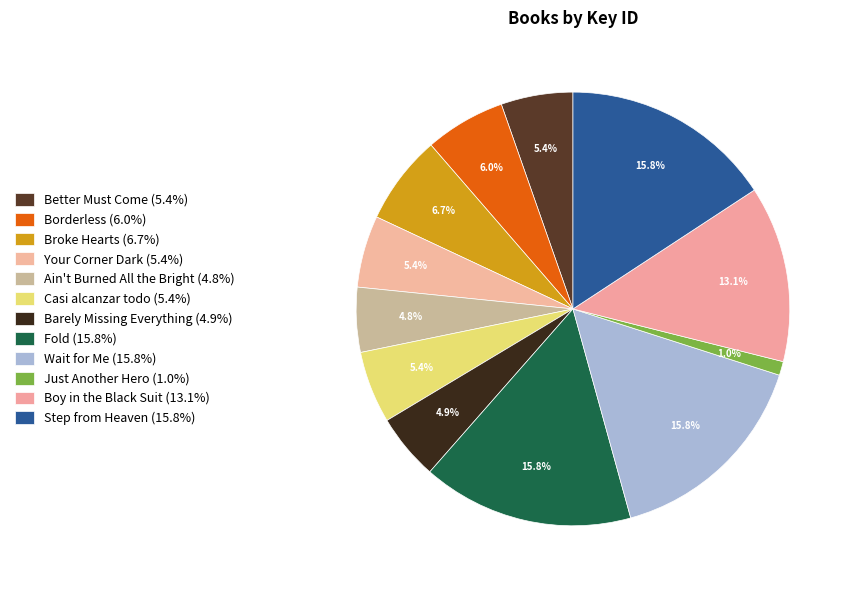

Which category has the biggest portion of the pie?

Wait for Me